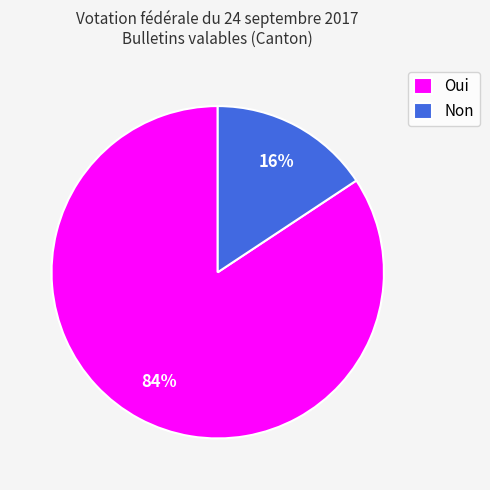

To the nearest percent, what percentage of the pie is Oui?

84%